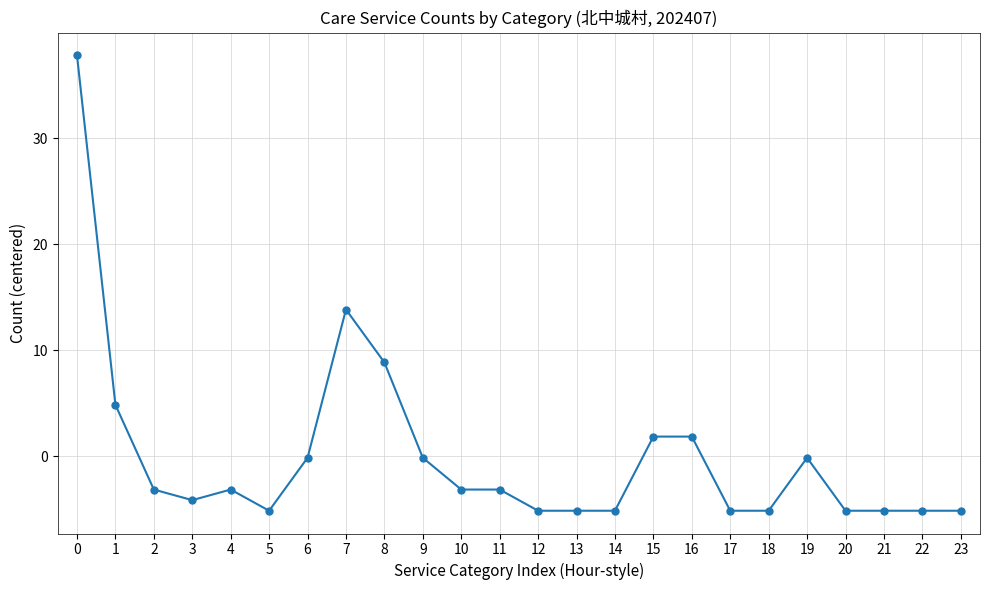

At which category does the data reach its first local valley?

3